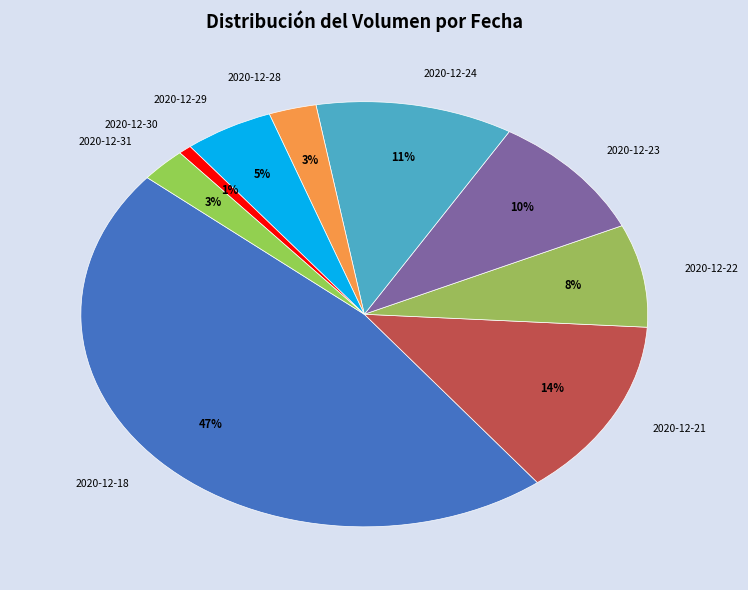

What percentage is the 2020-12-28 slice, to the nearest percent?

3%